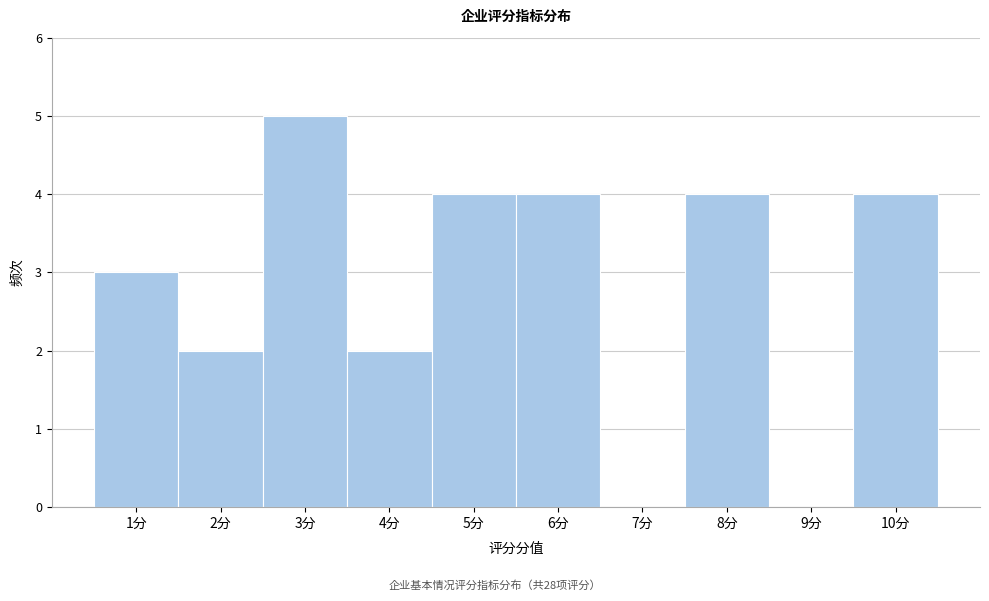

Reading right to left, extract all data points from this chart.

10分=4	9分=0	8分=4	7分=0	6分=4	5分=4	4分=2	3分=5	2分=2	1分=3